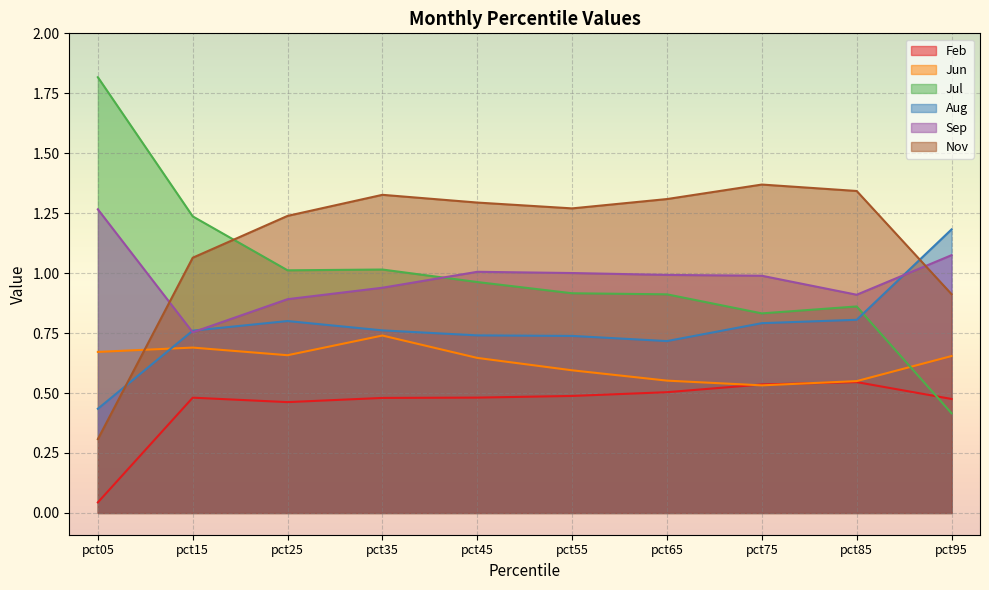

What is the sum of the Aug values at pct45 and pct95?

1.9